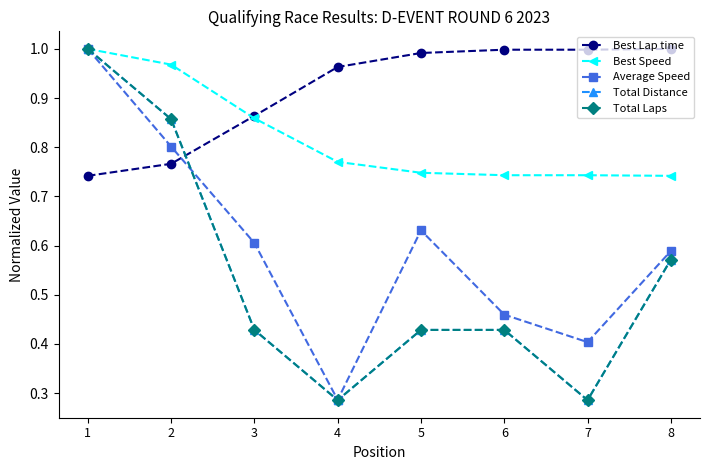

Which series has the largest range (max minus min)?

Total Distance